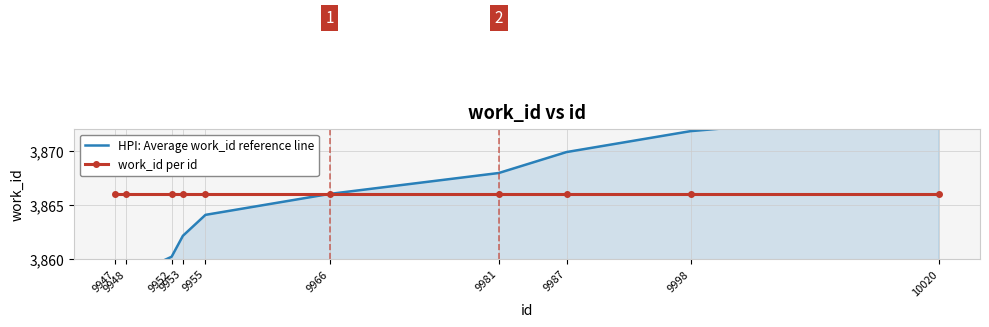

What are all the series names shown in the legend?

HPI: Average work_id reference line, work_id per id